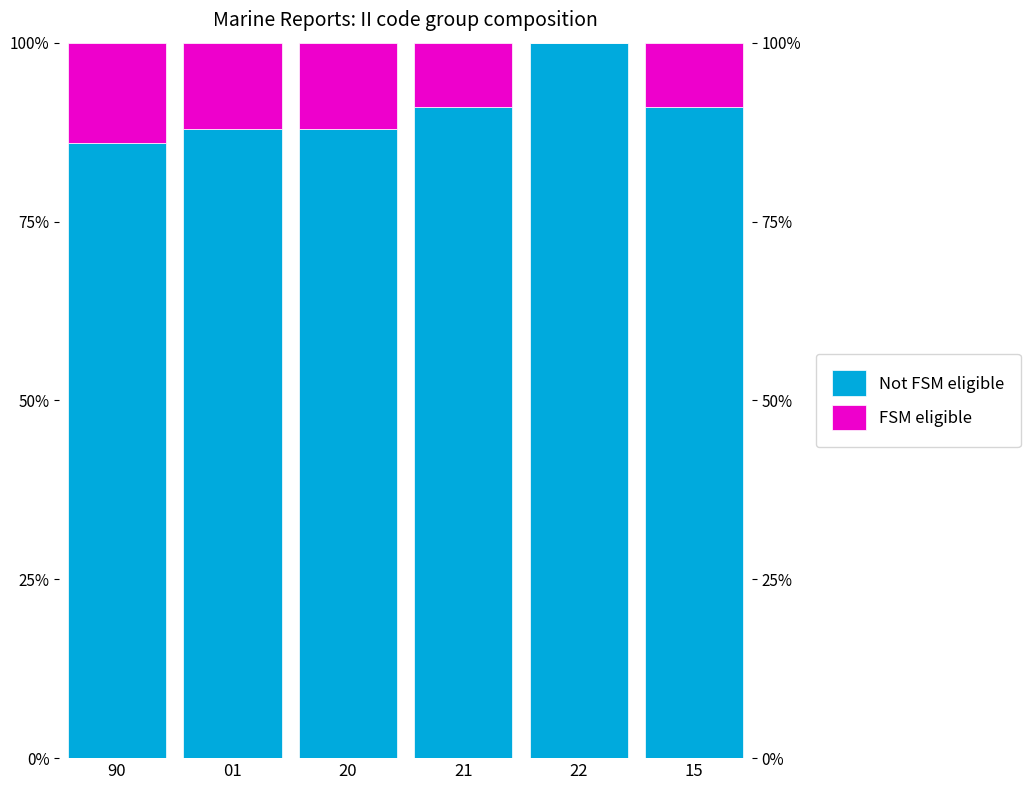

Rank the series by their average value, from highest to lowest.

Not FSM eligible, FSM eligible